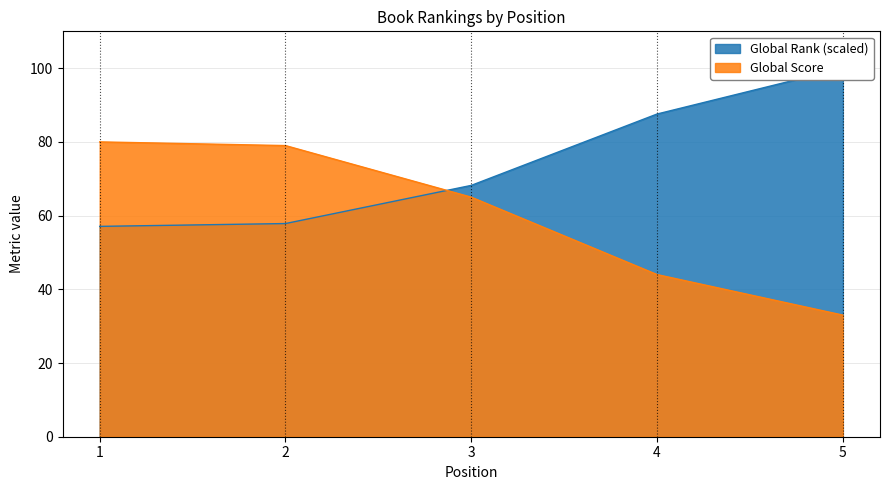

Is it true that Global Rank equals 57.1 at 1?

True